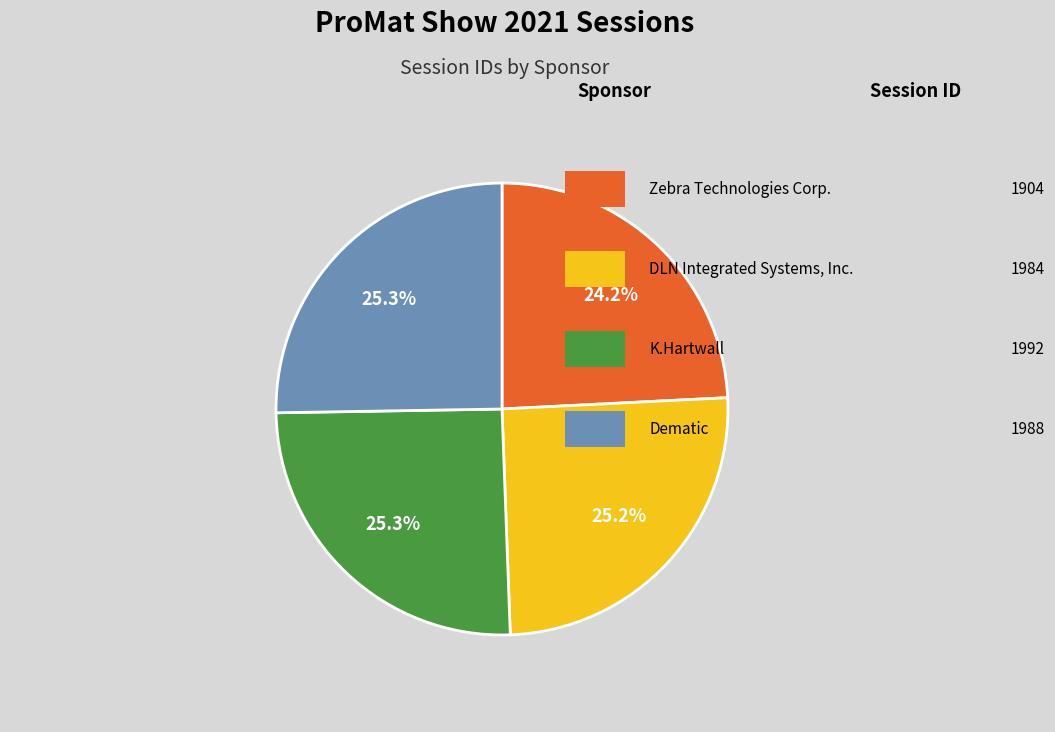

To the nearest percent, what is the average slice percentage?

25%